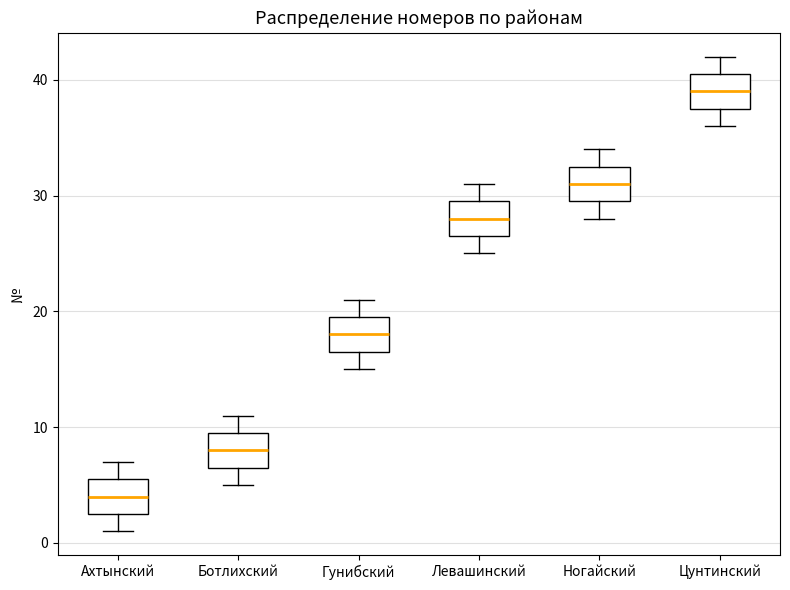

Where does the lower whisker of the box for Ботлихский end on the y-axis? The values are not printed on the chart, so give them approximately, as read against the axis.

5